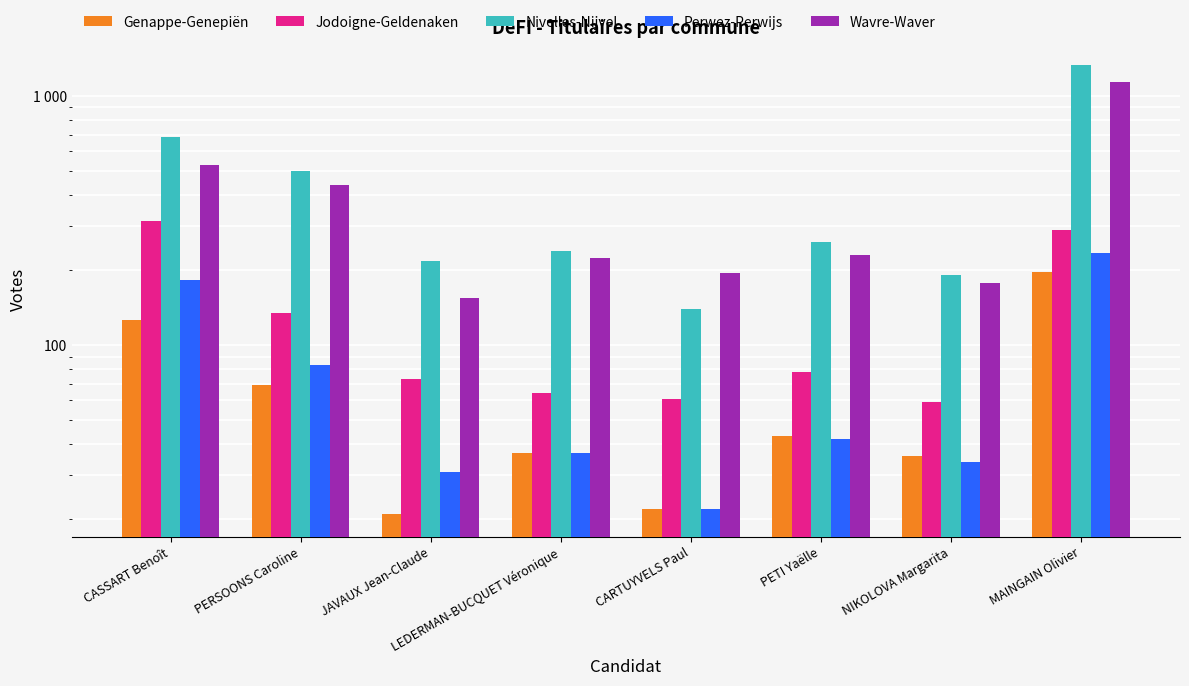

What is the label of the 6th bar from the left?

PETI Yaëlle